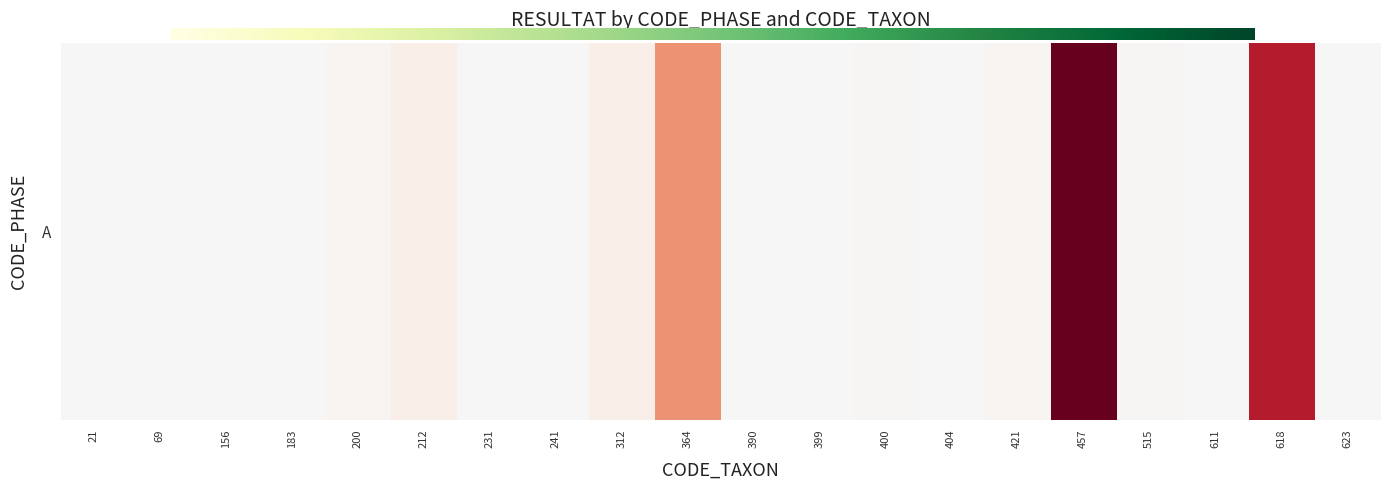

How many positive values are there?

12